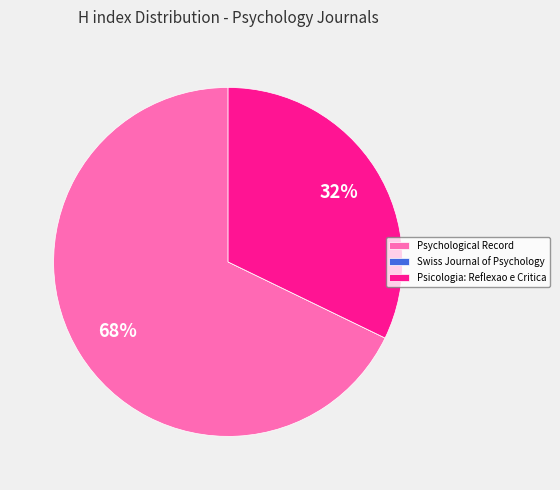

Is the sum of Psicologia: Reflexao e Critica and Psychological Record greater than half?

Yes